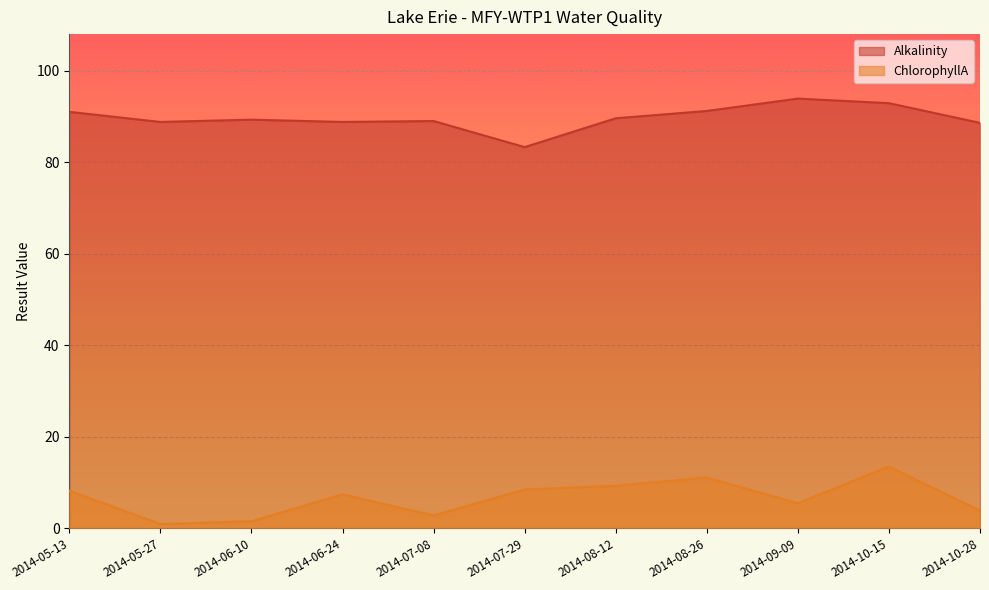

What is the difference between the maximum and minimum values in the ChlorophyllA series?

12.6